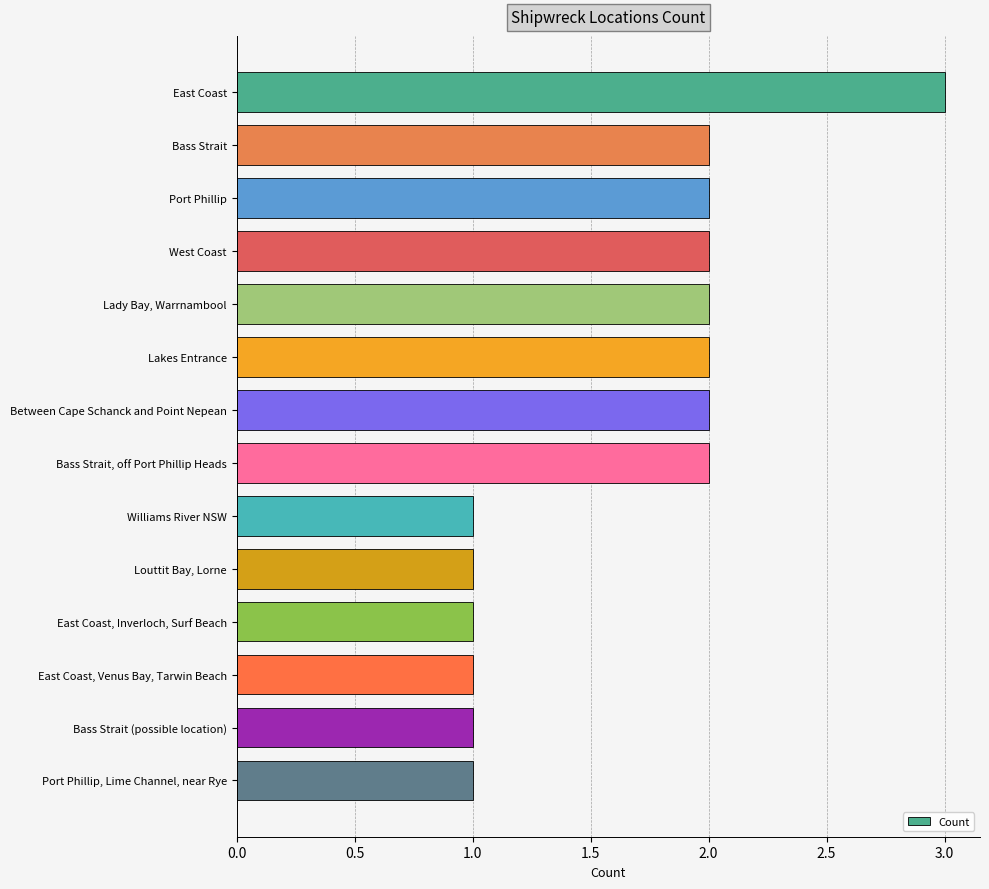

The value at Lady Bay, Warrnambool is 1. True or false?

False